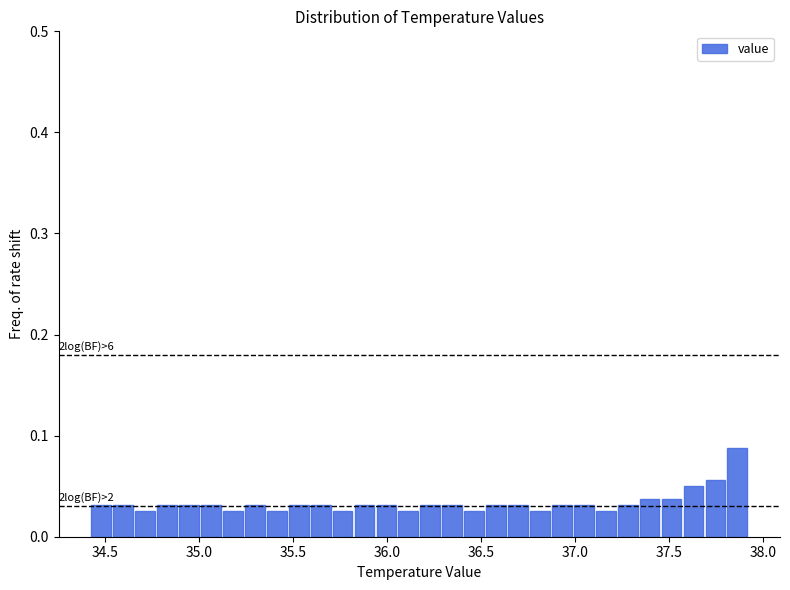

Read against the x-axis, roughly where is the centre of the tallest bar?

37.85